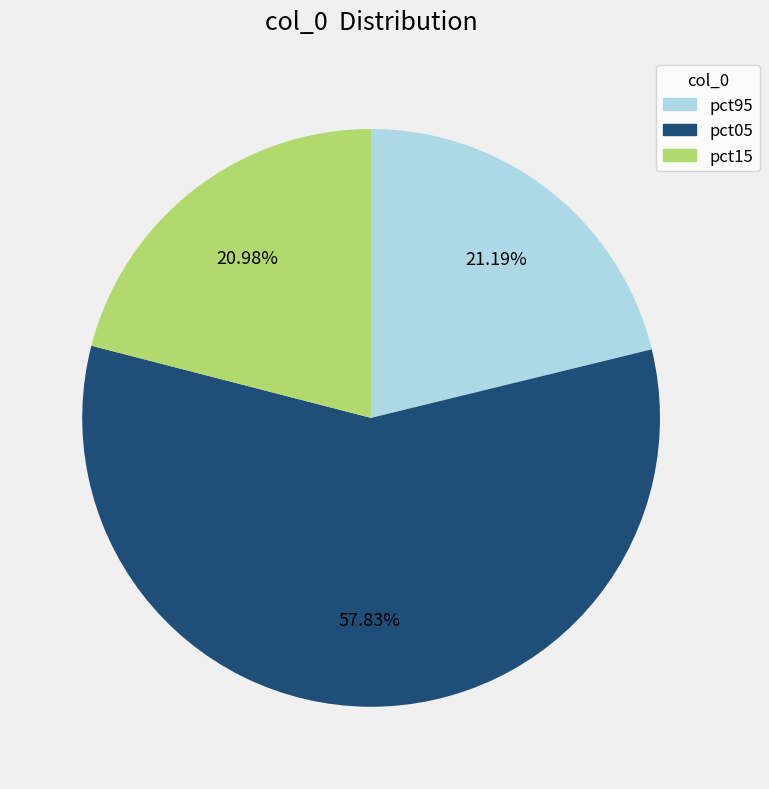

Combined, do pct05 and pct15 account for over 50%?

Yes